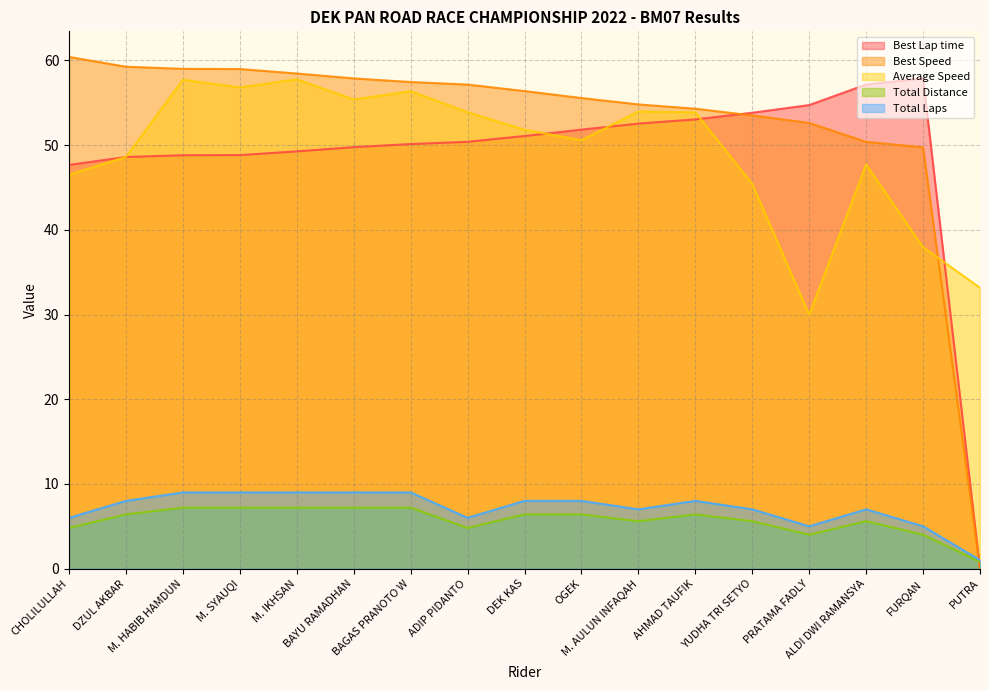

Which series ends up on top after the final intersection of Total Laps and Best Lap time?

Total Laps